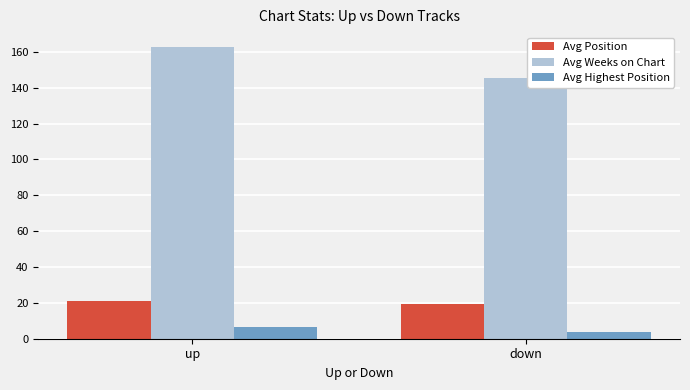

Which series has the largest total across all categories?

Avg Weeks on Chart